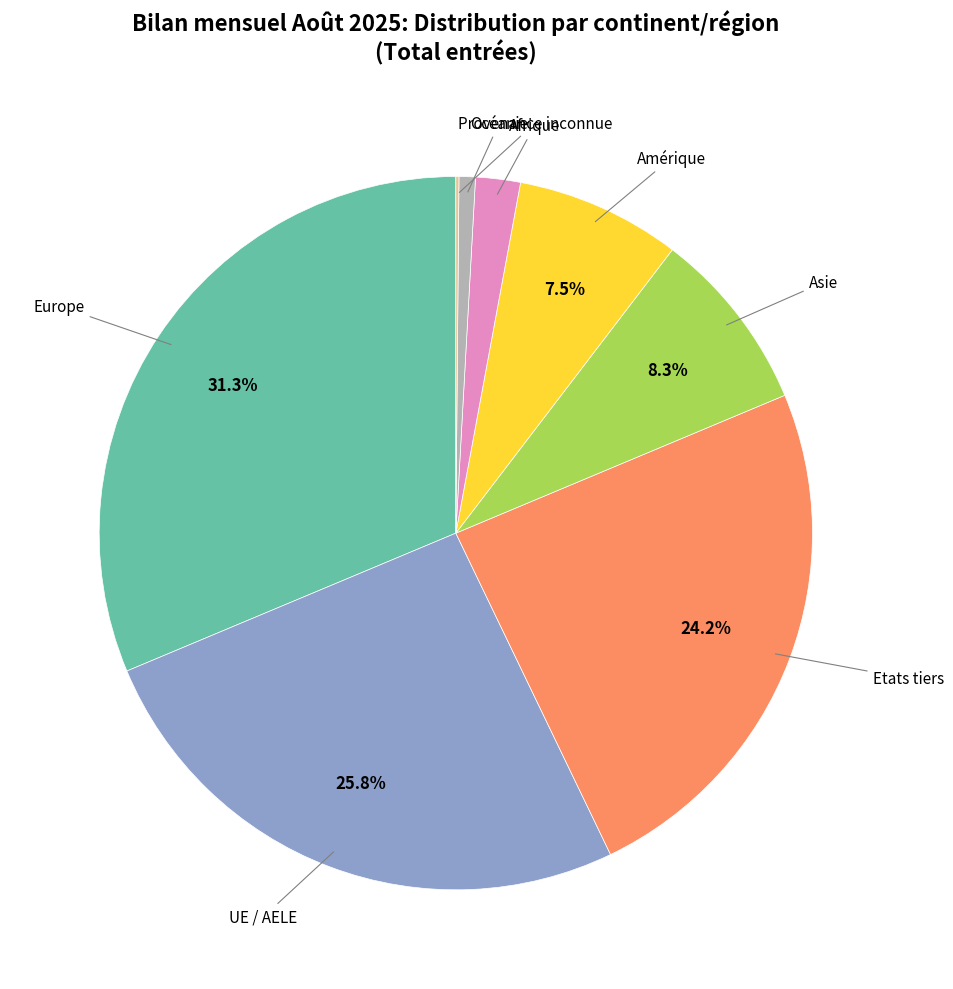

Does any single category account for the majority?

No